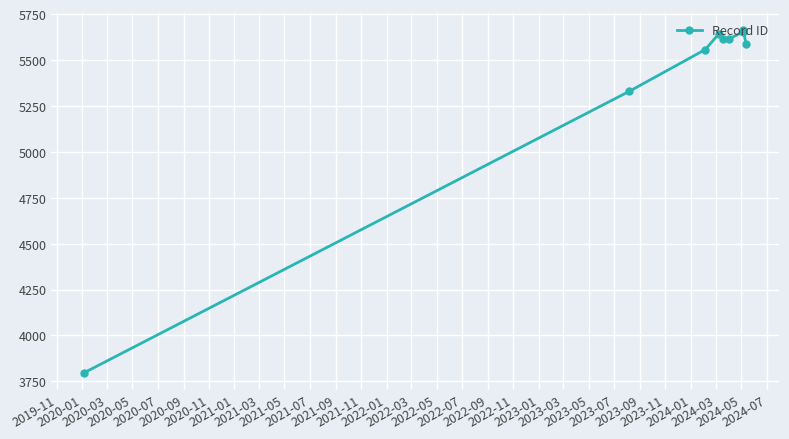

Is this an area chart (filled region under the line)?

No